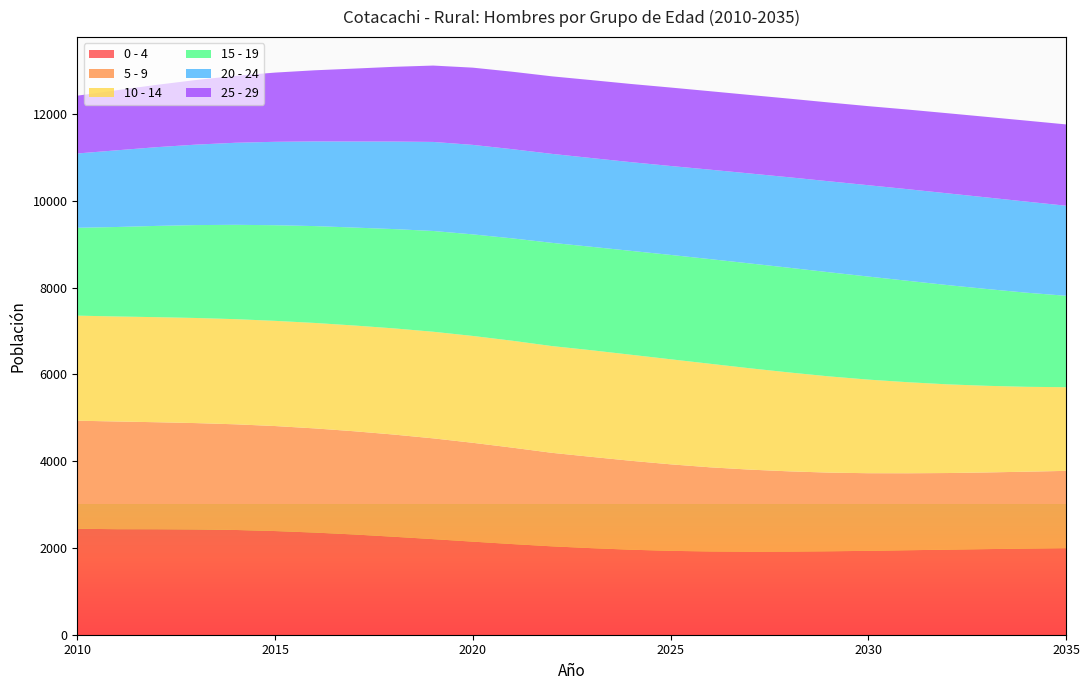

Reading left to right, transcribe all the data shown in this chart.

0 - 4: 2010=2442	2011=2432	2012=2431	2013=2426	2014=2414	2015=2389	2016=2354	2017=2310	2018=2258	2019=2203	2020=2145	2021=2089	2022=2037	2023=1995	2024=1959	2025=1933	2026=1919	2027=1914	2028=1916	2029=1923	2030=1933	2031=1947	2032=1960	2033=1973	2034=1985	2035=1995
5 - 9: 2010=2490	2011=2482	2012=2466	2013=2451	2014=2435	2015=2420	2016=2401	2017=2379	2018=2355	2019=2322	2020=2278	2021=2222	2022=2155	2023=2104	2024=2049	2025=1994	2026=1939	2027=1891	2028=1849	2029=1813	2030=1789	2031=1774	2032=1766	2033=1767	2034=1772	2035=1781
10 - 14: 2010=2421	2011=2420	2012=2421	2013=2422	2014=2423	2015=2424	2016=2430	2017=2437	2018=2447	2019=2457	2020=2462	2021=2464	2022=2460	2023=2457	2024=2444	2025=2421	2026=2386	2027=2336	2028=2279	2029=2218	2030=2157	2031=2098	2032=2044	2033=1996	2034=1956	2035=1928
15 - 19: 2010=2025	2011=2062	2012=2103	2013=2141	2014=2174	2015=2204	2016=2232	2017=2257	2018=2288	2019=2322	2020=2341	2021=2359	2022=2379	2023=2384	2024=2394	2025=2405	2026=2412	2027=2416	2028=2413	2029=2400	2030=2375	2031=2337	2032=2288	2033=2231	2034=2169	2035=2107
20 - 24: 2010=1712	2011=1767	2012=1814	2013=1854	2014=1891	2015=1922	2016=1951	2017=1983	2018=2017	2019=2052	2020=2062	2021=2055	2022=2050	2023=2045	2024=2044	2025=2049	2026=2061	2027=2073	2028=2085	2029=2096	2030=2105	2031=2111	2032=2114	2033=2110	2034=2099	2035=2075
25 - 29: 2010=1332	2011=1385	2012=1436	2013=1489	2014=1543	2015=1595	2016=1639	2017=1680	2018=1722	2019=1760	2020=1780	2021=1785	2022=1787	2023=1796	2024=1802	2025=1808	2026=1808	2027=1809	2028=1812	2029=1816	2030=1822	2031=1835	2032=1846	2033=1856	2034=1866	2035=1874